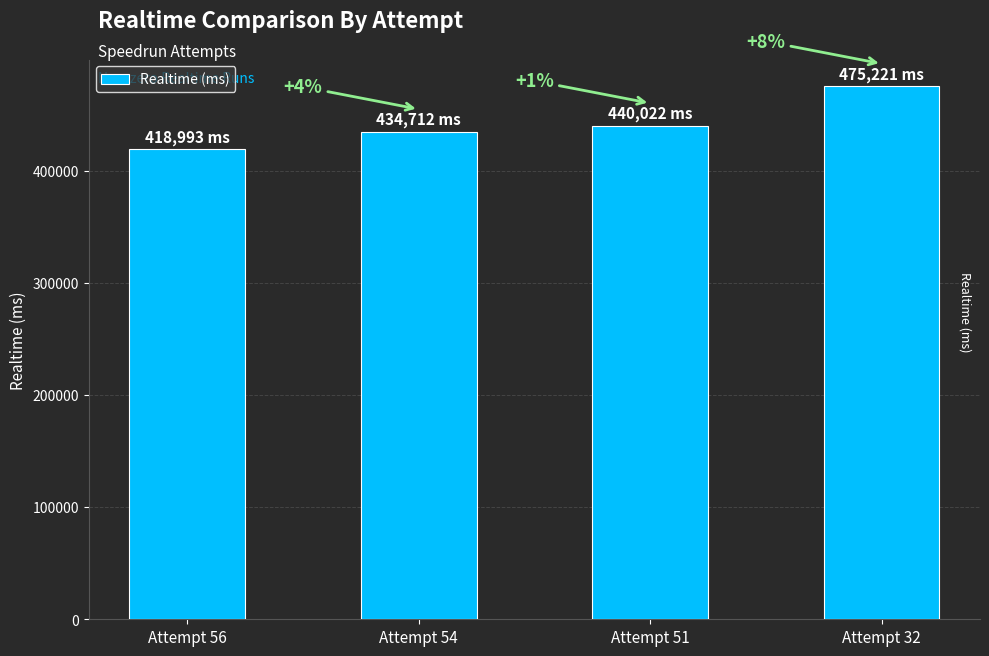

Between Attempt 51 and Attempt 54, which is larger?

Attempt 51